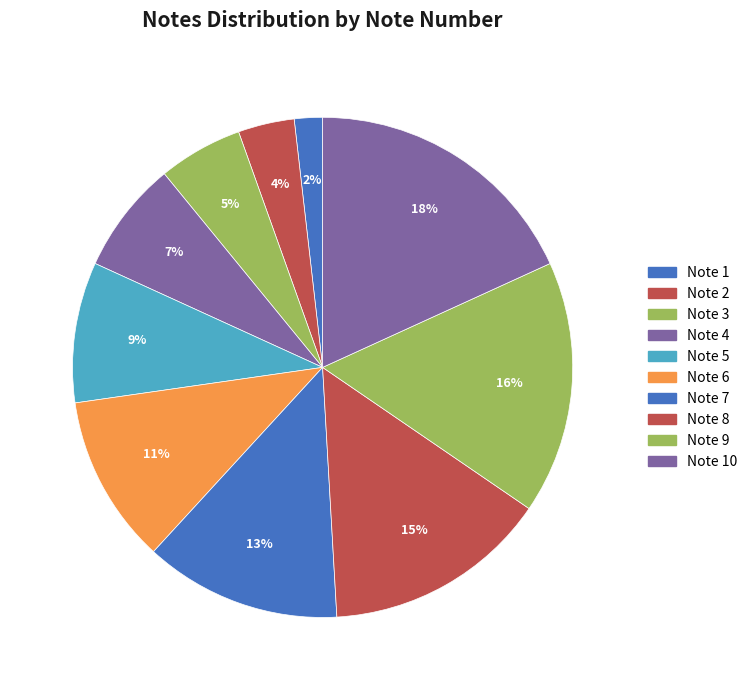

Does Note 6 account for over 50% of the chart?

No